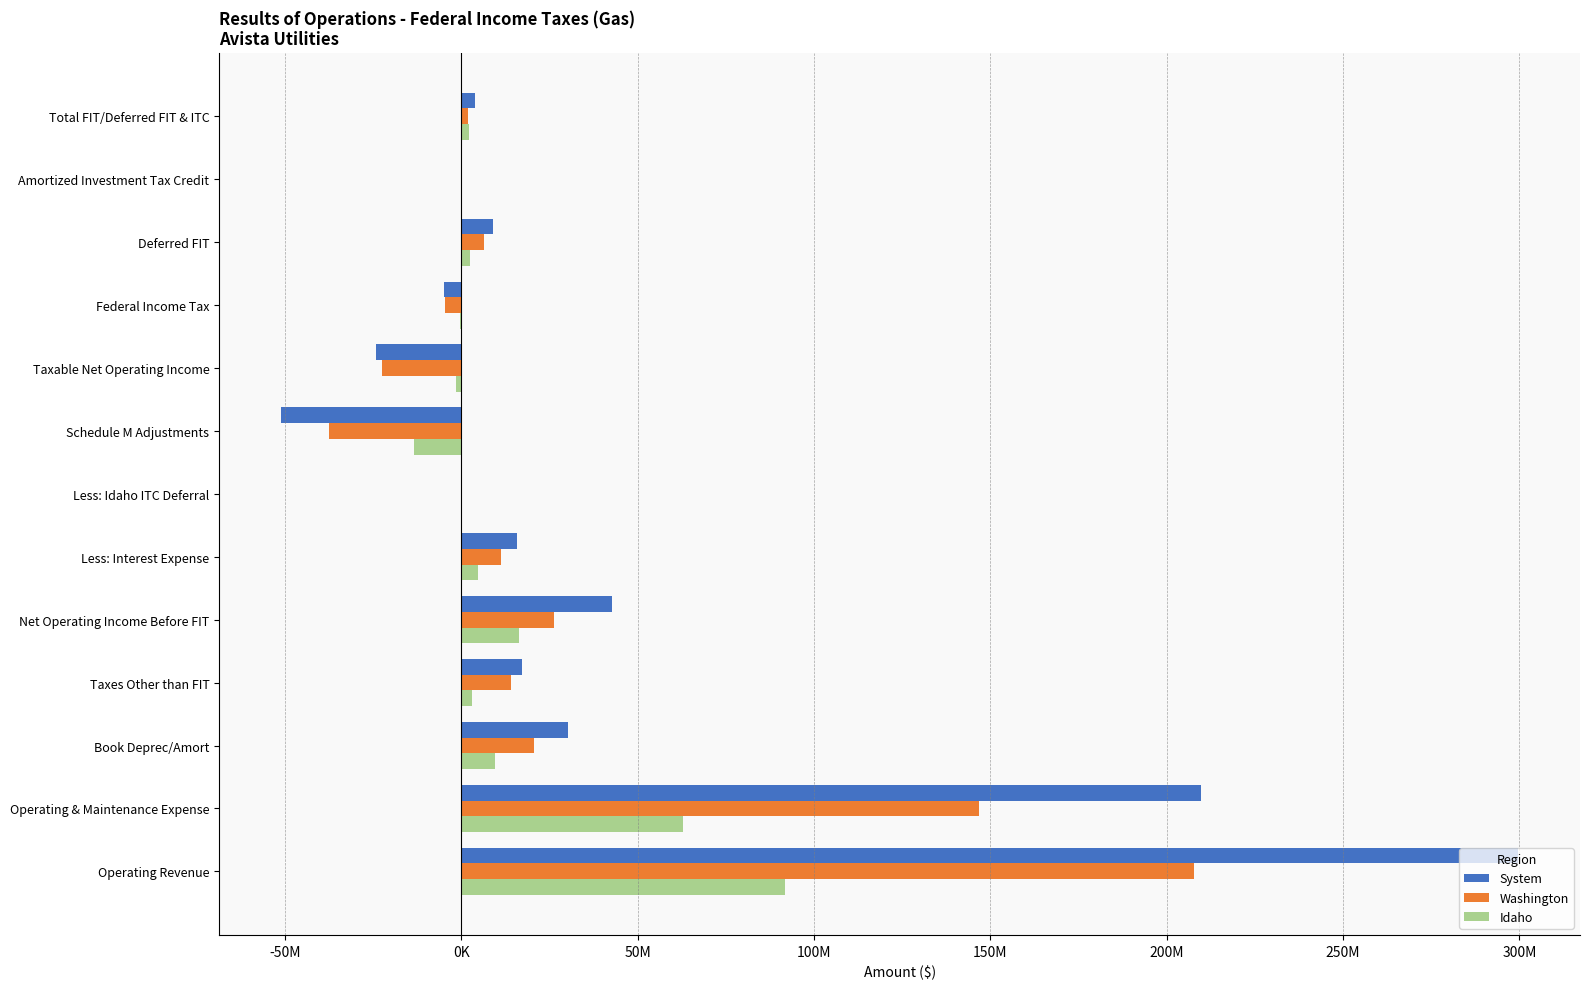

What are all the series names shown in the legend?

System, Washington, Idaho